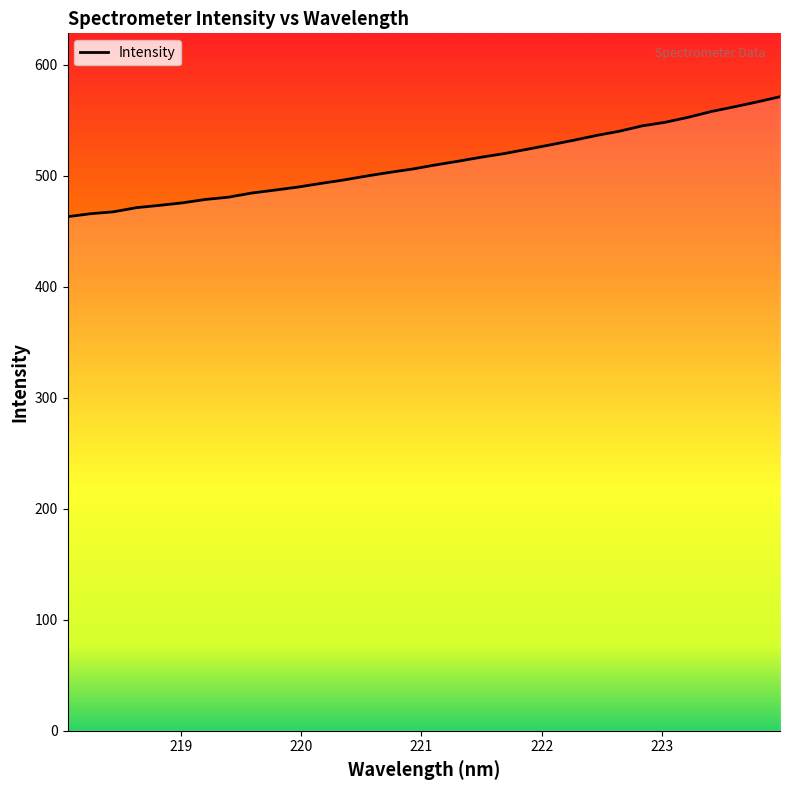

Does the chart display data point markers on the line(s)?

No